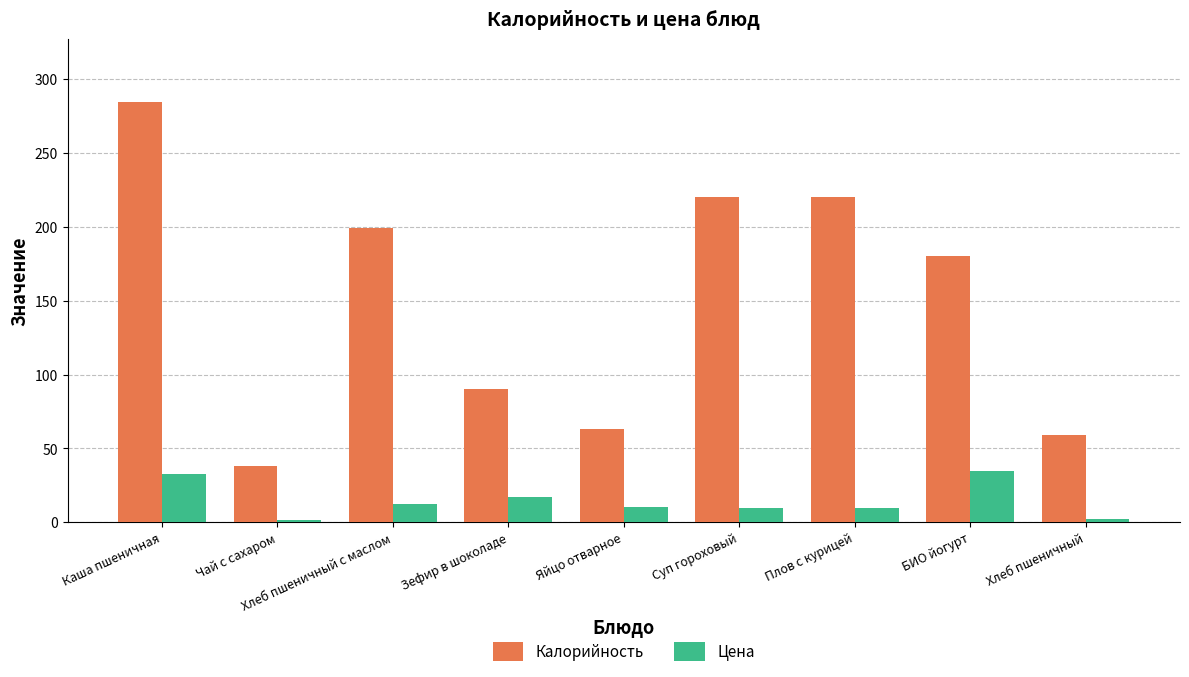

The Цена series shows 9.6 at Суп гороховый. True or false?

True